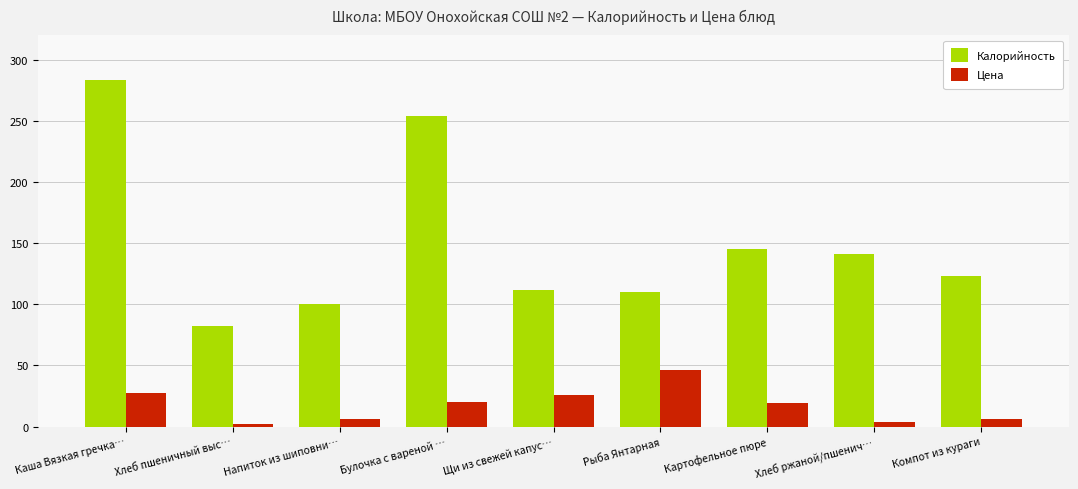

What is the spread (max minus min) of values at Хлеб пшеничный выс…?

80.2